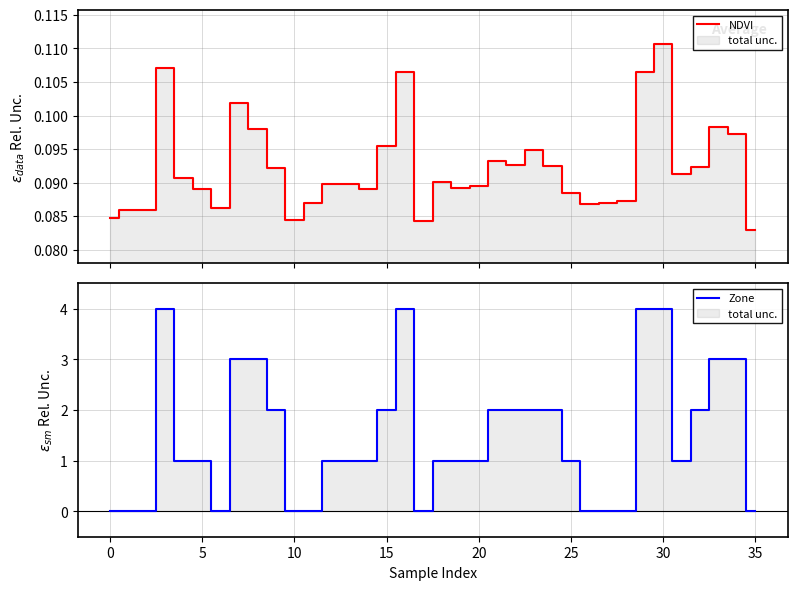

What are all the series names shown in the legend?

NDVI, Zone